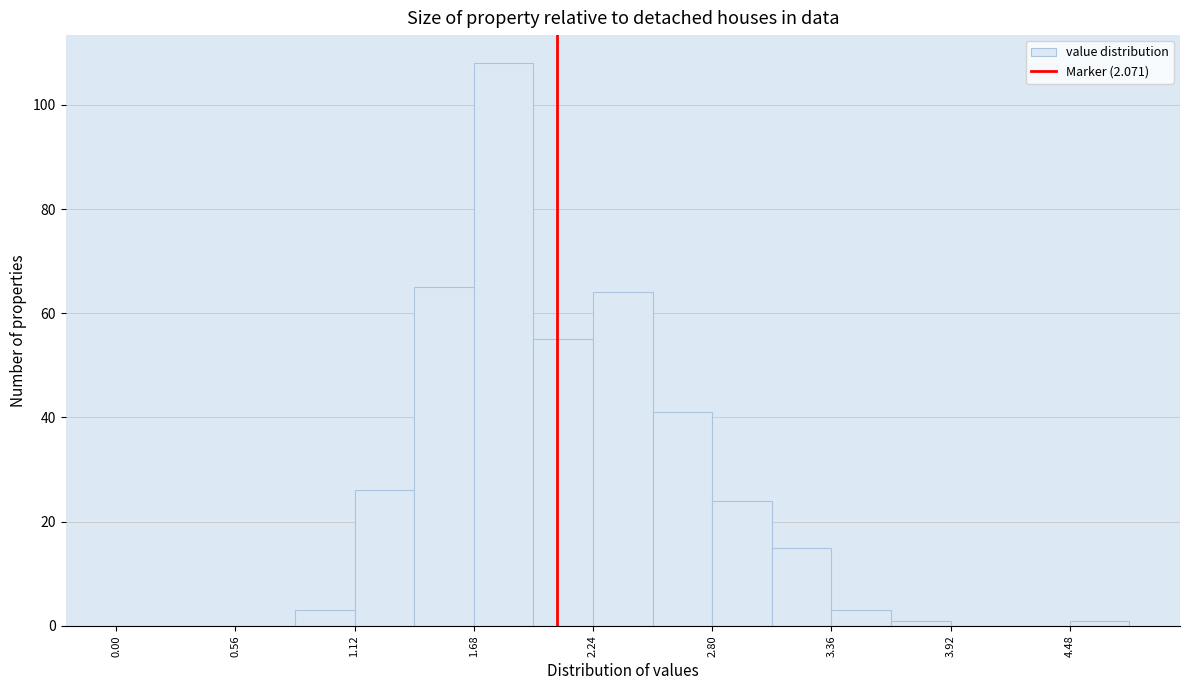

Around what value on the x-axis is the tallest bar? Give the approximate position of its centre, as read against the axis.

1.8